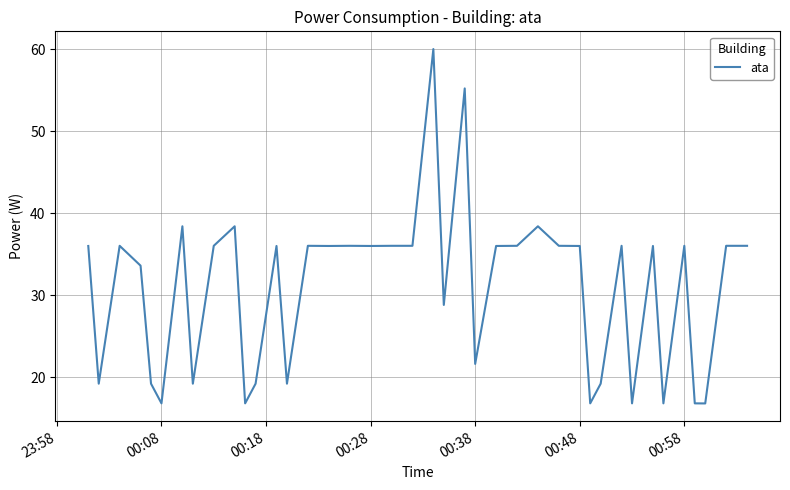

What is the difference between the maximum and minimum values?

43.2